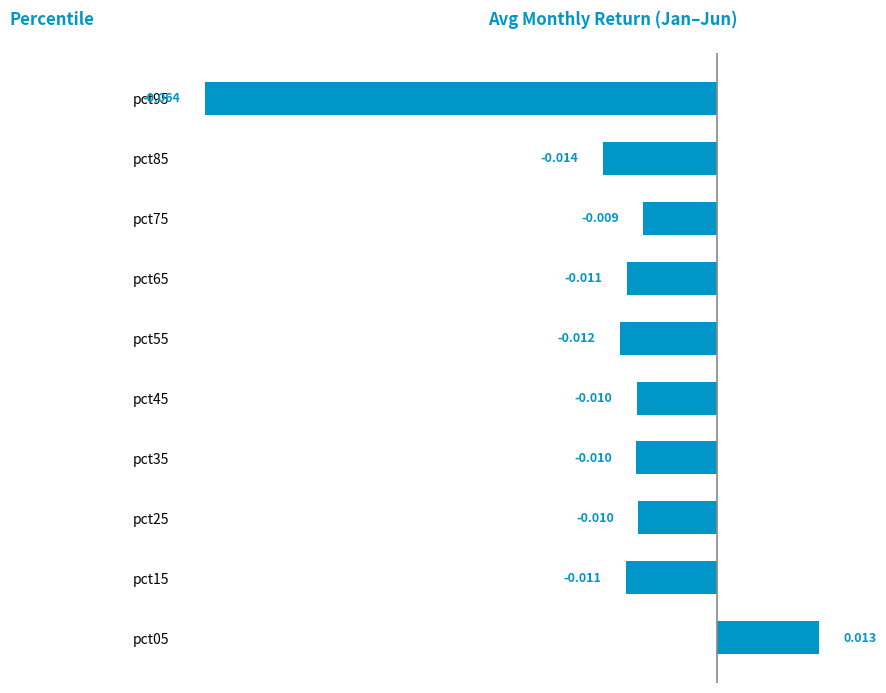

How many distinct data groups are displayed?

1